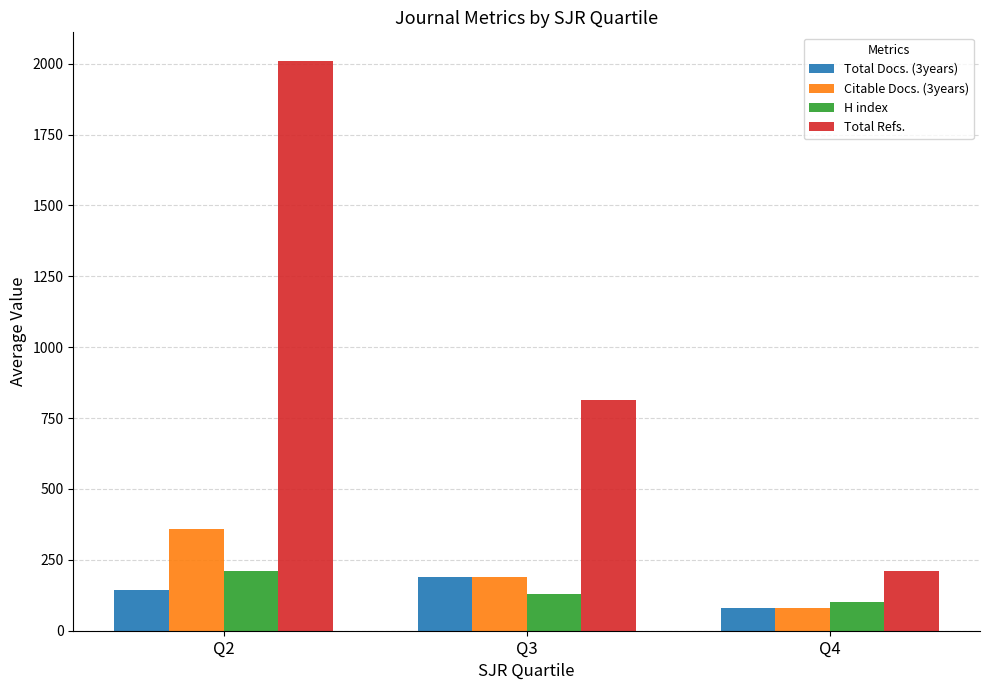

Where is Total Refs. nearest to the value 1110?

Q3